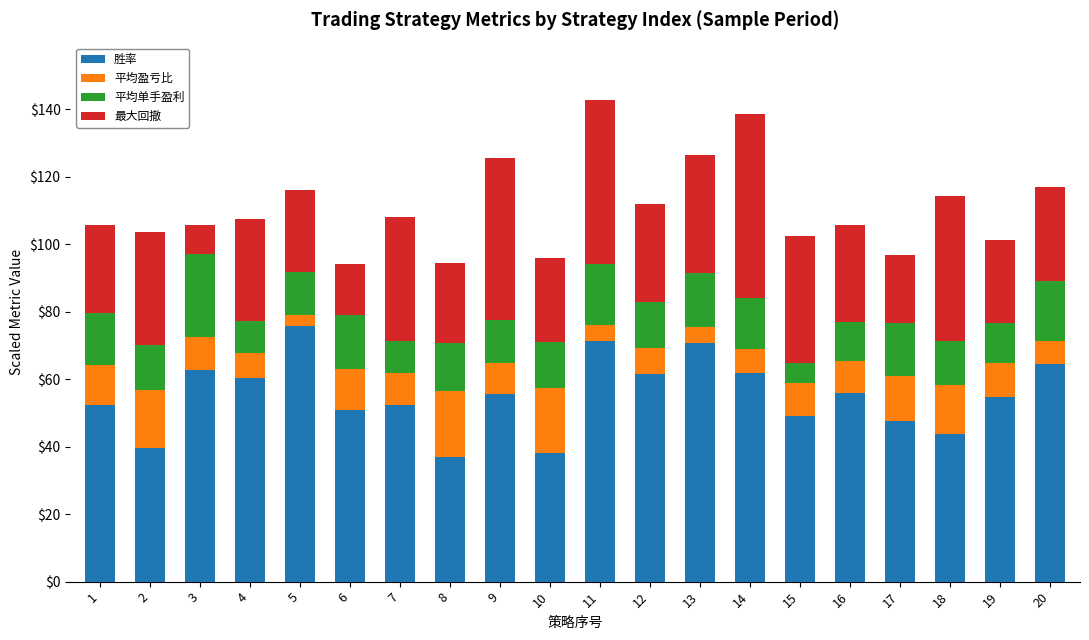

Read the 胜率 value at 4.

60.4